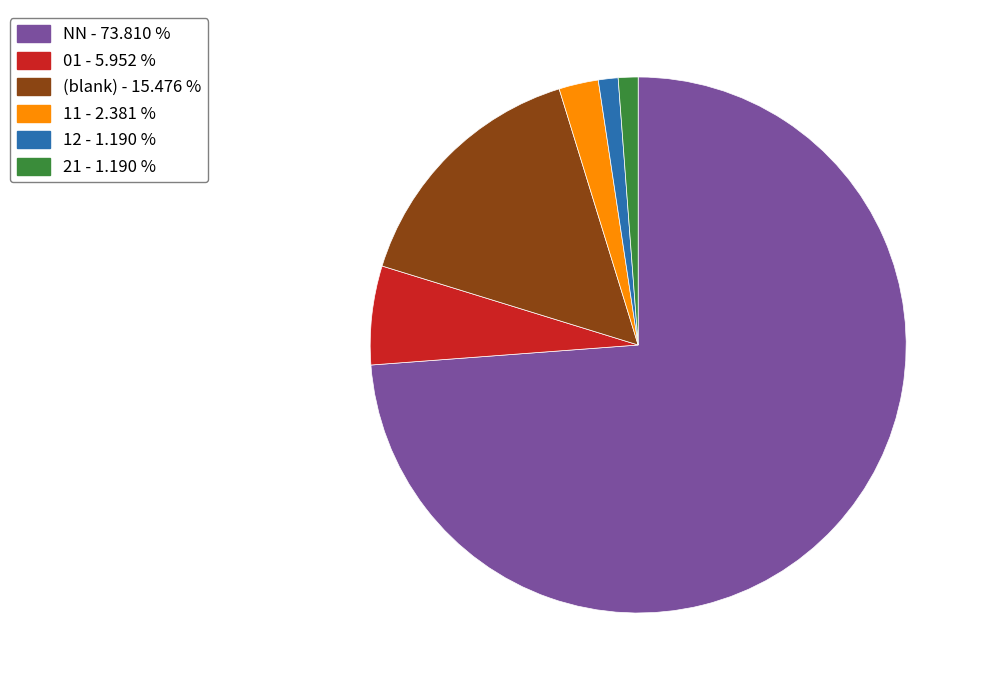

What is the largest slice in the pie chart?

NN - 73.810 %